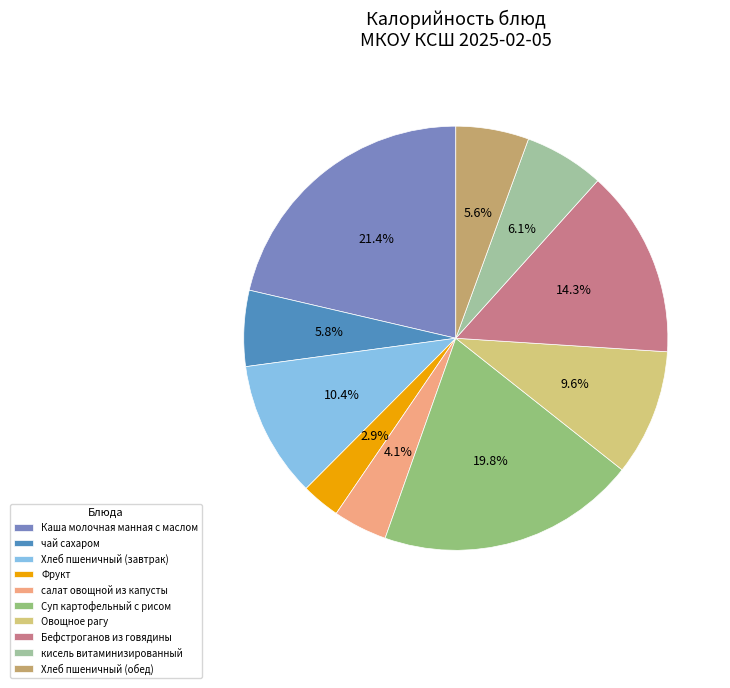

To the nearest percent, what is the difference between the largest and smallest slice percentages?

18%